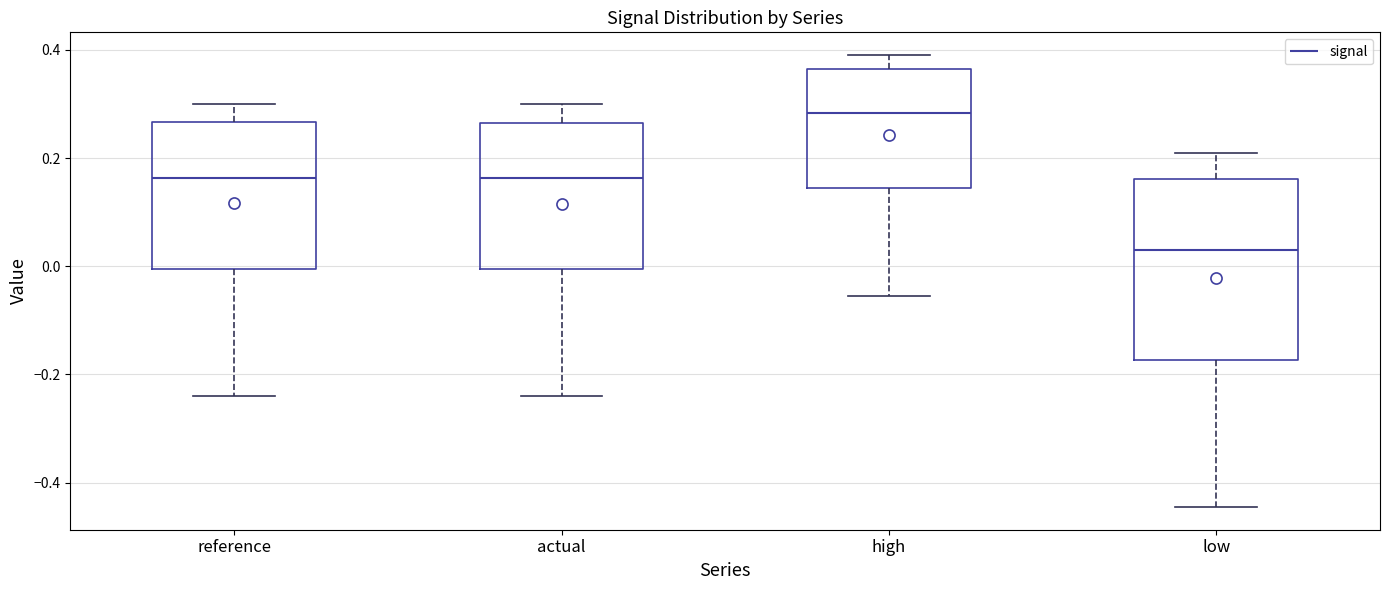

Reading left to right, transcribe this box plot: for each box, give where its median line is, the range the box spans, and where its two whiskers end, as read against the y-axis. The values are not printed on the chart, so give them approximately, as read against the axis.

reference: median 0.16, box 0.00 to 0.26, whiskers -0.24 to 0.30
actual: median 0.16, box 0.00 to 0.26, whiskers -0.24 to 0.30
high: median 0.28, box 0.14 to 0.36, whiskers -0.06 to 0.40
low: median 0.04, box -0.18 to 0.16, whiskers -0.44 to 0.20